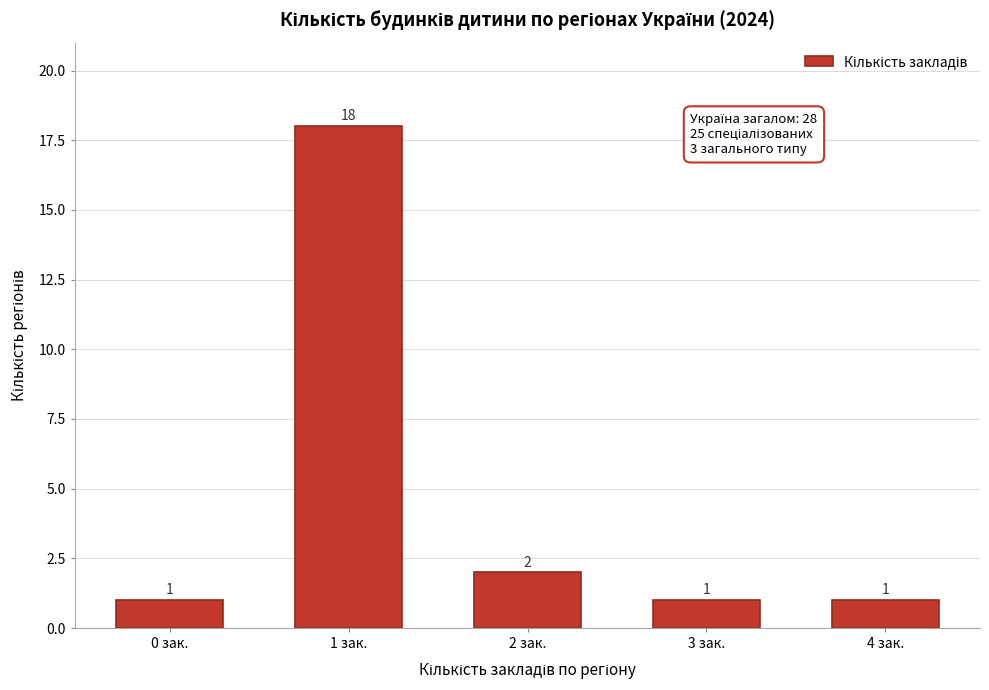

Reading right to left, list all the values displayed in this chart.

1	1	2	18	1